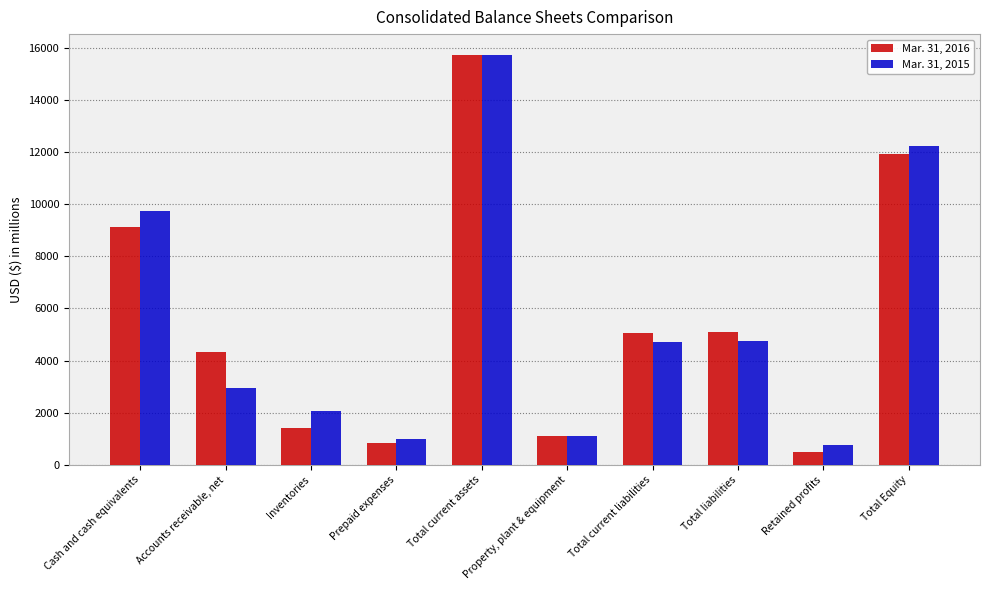

Rank the series at Total liabilities from highest to lowest value.

Mar. 31, 2016, Mar. 31, 2015